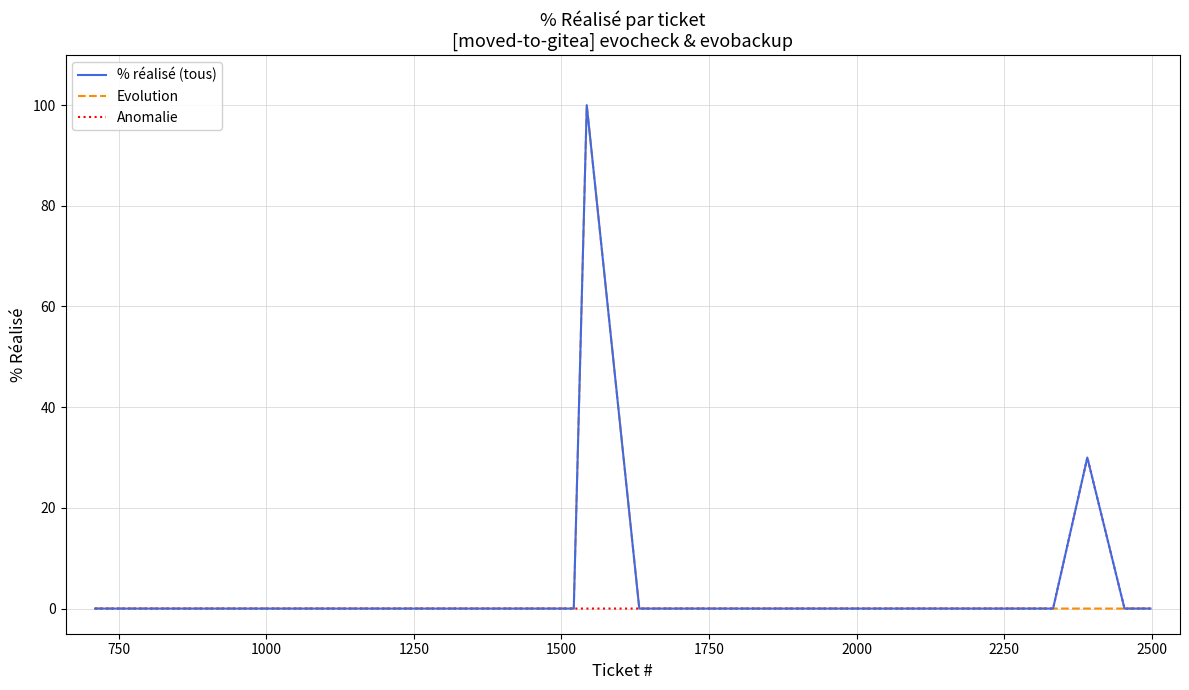

What is the highest value of the Anomalie series?

30